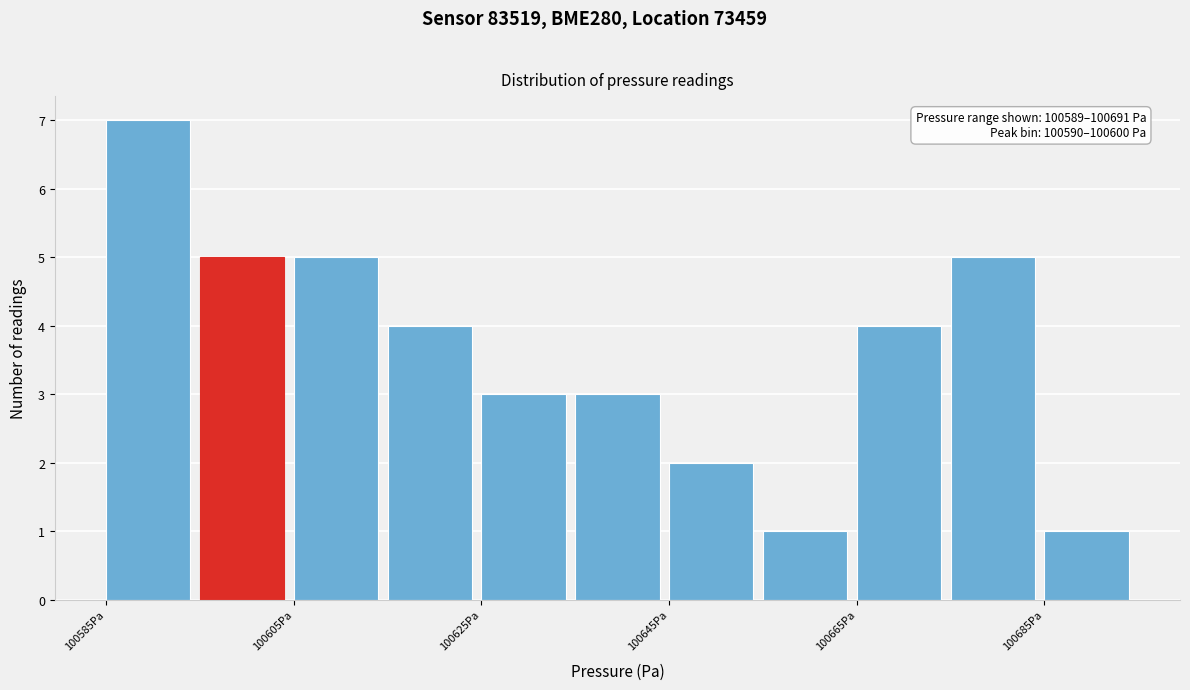

Over which range of the x-axis is the bar tallest?

100585 to 100595